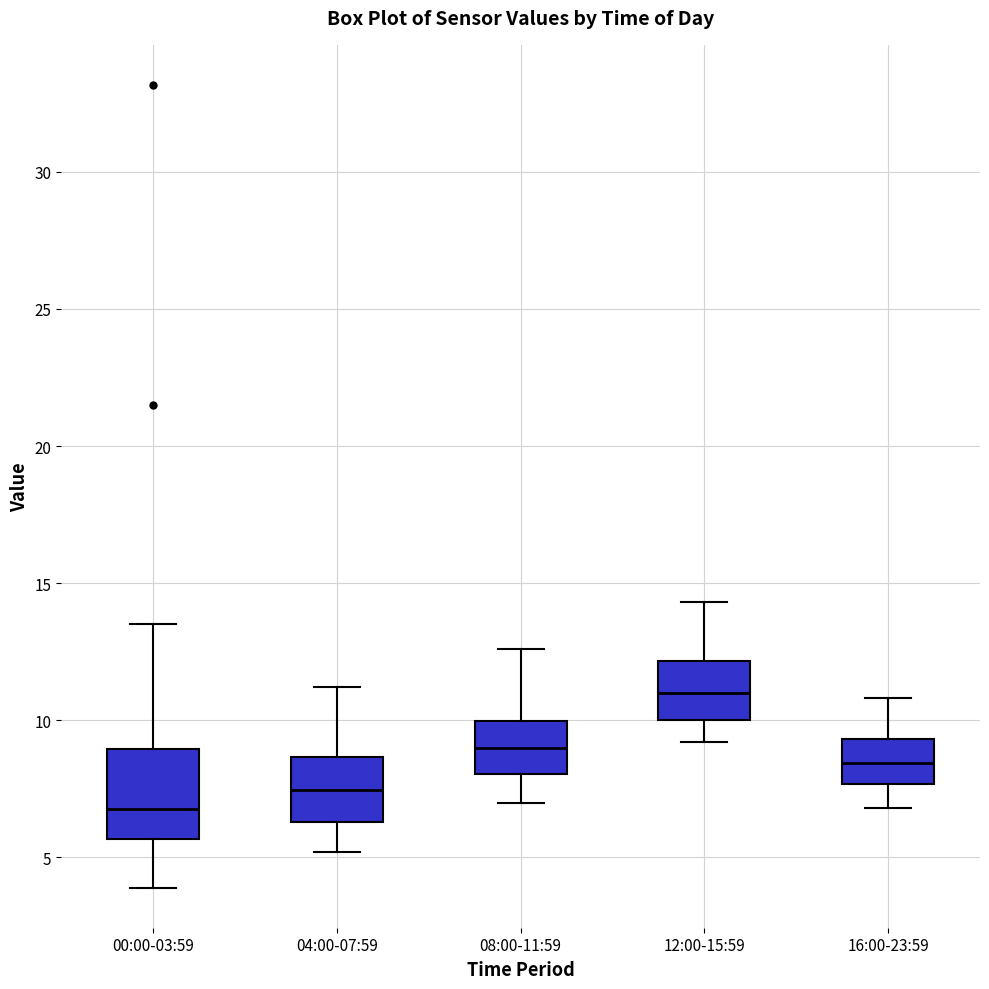

Reading left to right, transcribe this box plot: for each box, give where its median line is, the range the box spans, and where its two whiskers end, as read against the y-axis. The values are not printed on the chart, so give them approximately, as read against the axis.

00:00-03:59: median 7.0, box 5.5 to 9.0, whiskers 4.0 to 13.5
04:00-07:59: median 7.5, box 6.5 to 8.5, whiskers 5.0 to 11.0
08:00-11:59: median 9.0, box 8.0 to 10.0, whiskers 7.0 to 12.5
12:00-15:59: median 11.0, box 10.0 to 12.0, whiskers 9.0 to 14.5
16:00-23:59: median 8.5, box 7.5 to 9.5, whiskers 7.0 to 11.0